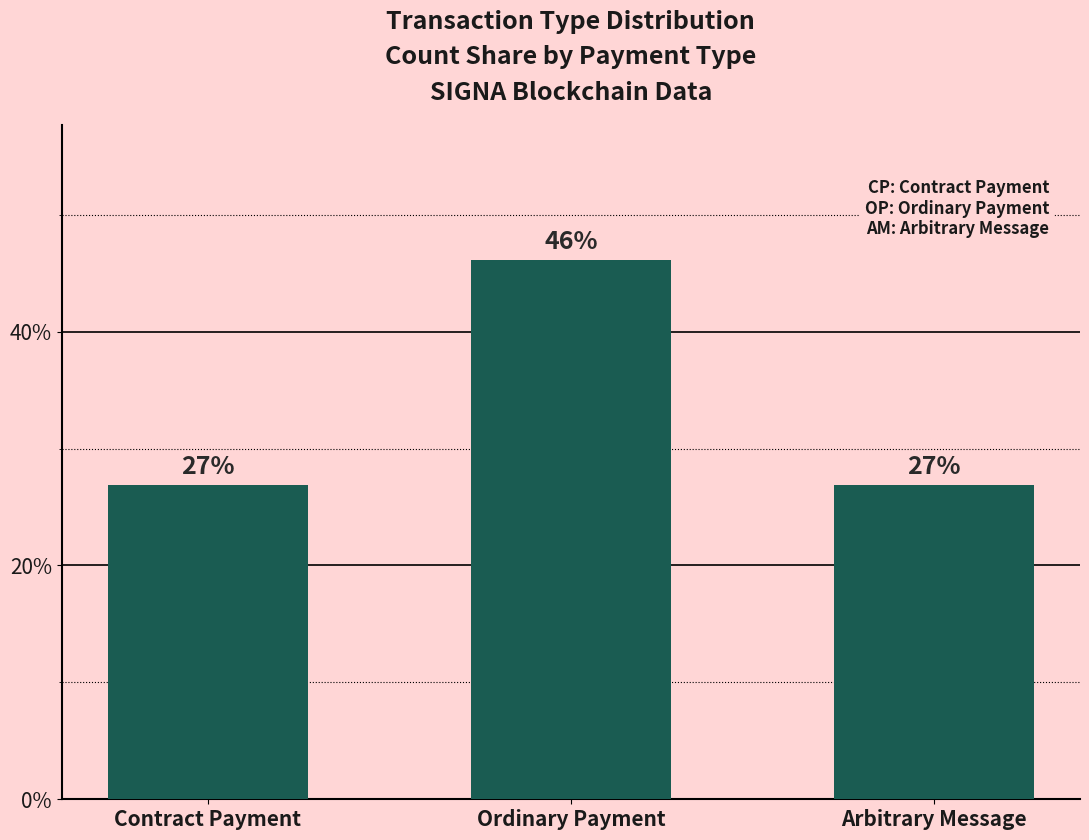

The value at Contract Payment is 26.9. True or false?

True